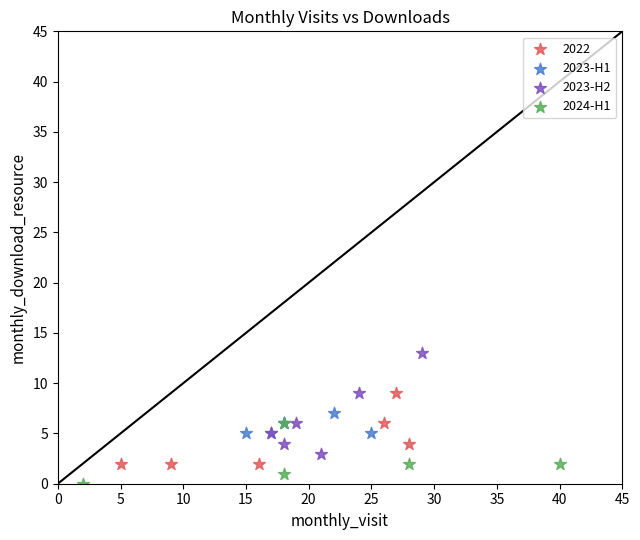

Which series reaches the minimum Y coordinate?

2024-H1